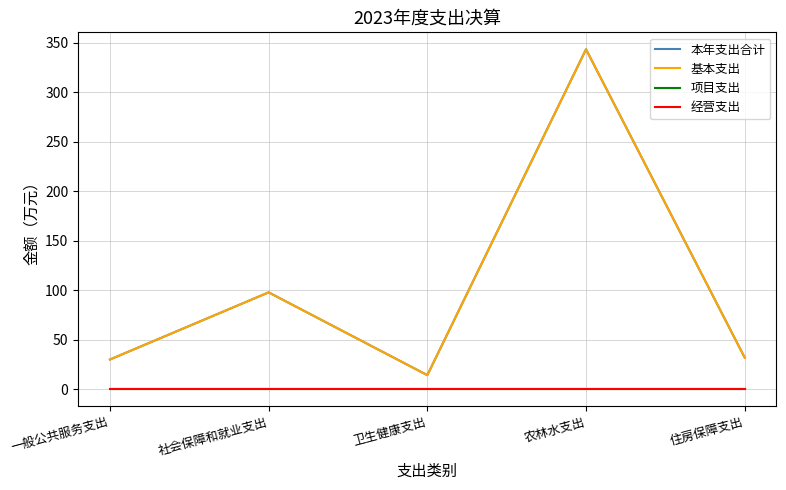

Does the chart have visible grid lines?

Yes